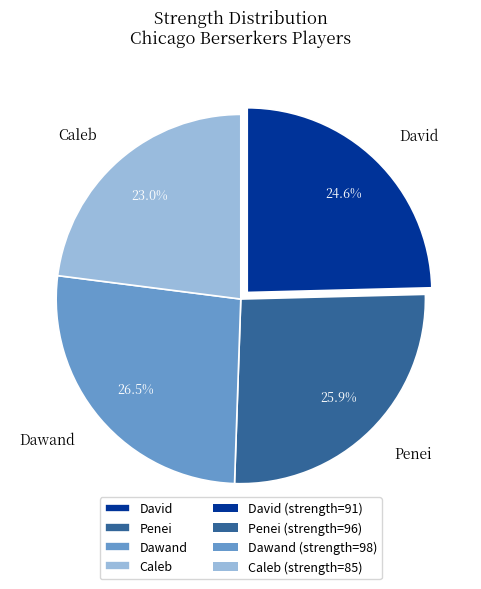

How many segments does this pie chart have?

4